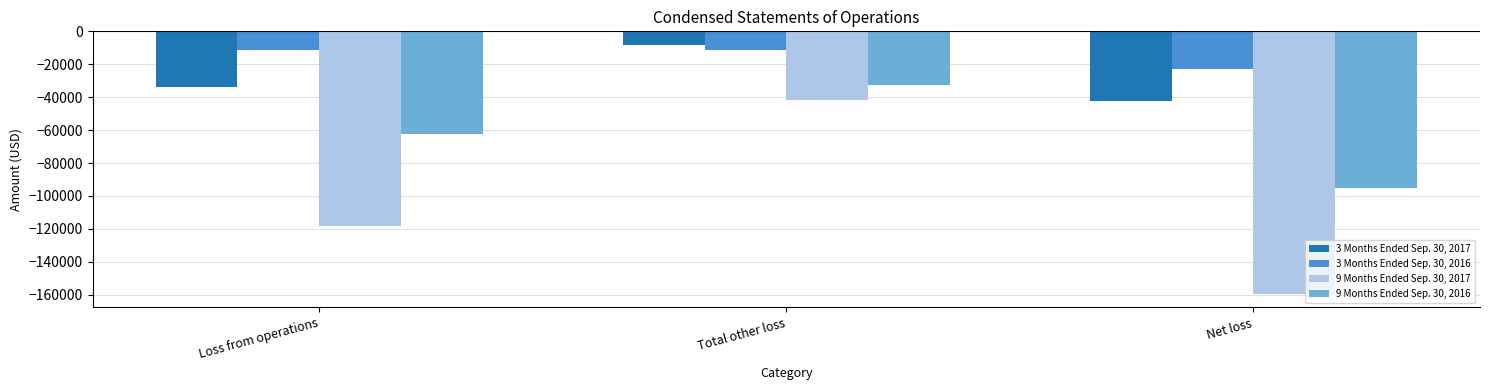

What is the label of the 1st bar from the right?

Net loss